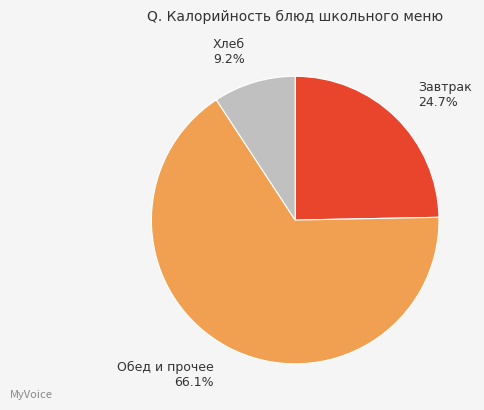

How many segments does this pie chart have?

3